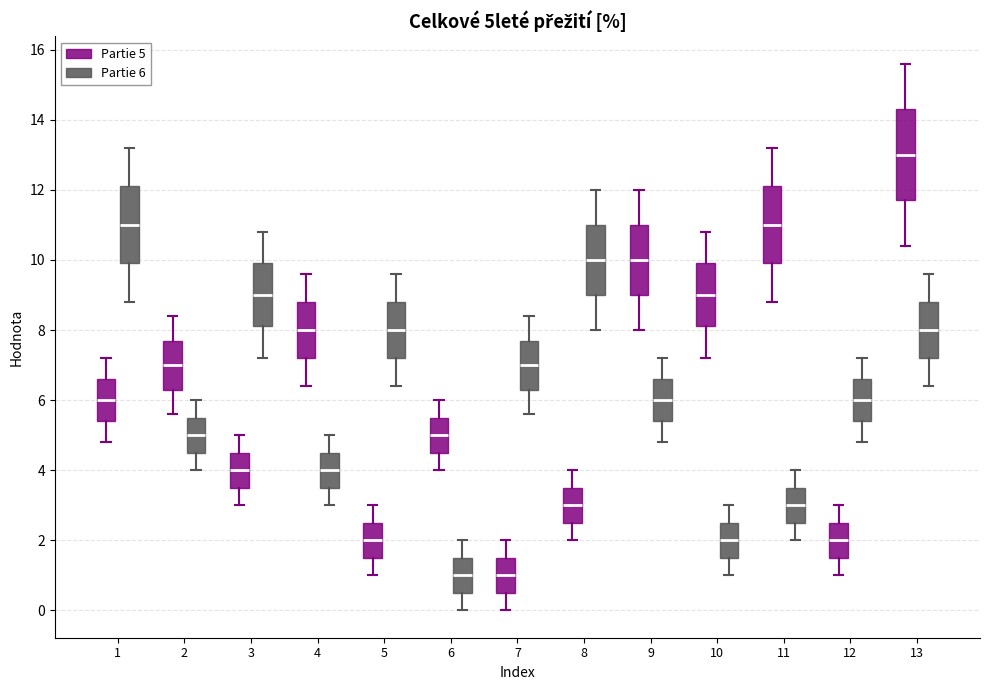

Reading left to right, transcribe this box plot: for each box, give where its median line is, the range the box spans, and where its two whiskers end, as read against the y-axis. The values are not printed on the chart, so give them approximately, as read against the axis.

1 (Partie 5): median 6.0, box 5.4 to 6.6, whiskers 4.8 to 7.2
1 (Partie 6): median 11.0, box 10.0 to 12.2, whiskers 8.8 to 13.2
2 (Partie 5): median 7.0, box 6.4 to 7.8, whiskers 5.6 to 8.4
2 (Partie 6): median 5.0, box 4.6 to 5.6, whiskers 4.0 to 6.0
3 (Partie 5): median 4.0, box 3.6 to 4.6, whiskers 3.0 to 5.0
3 (Partie 6): median 9.0, box 8.2 to 10.0, whiskers 7.2 to 10.8
4 (Partie 5): median 8.0, box 7.2 to 8.8, whiskers 6.4 to 9.6
4 (Partie 6): median 4.0, box 3.6 to 4.6, whiskers 3.0 to 5.0
5 (Partie 5): median 2.0, box 1.6 to 2.6, whiskers 1.0 to 3.0
5 (Partie 6): median 8.0, box 7.2 to 8.8, whiskers 6.4 to 9.6
6 (Partie 5): median 5.0, box 4.6 to 5.6, whiskers 4.0 to 6.0
6 (Partie 6): median 1.0, box 0.6 to 1.6, whiskers 0.0 to 2.0
7 (Partie 5): median 1.0, box 0.6 to 1.6, whiskers 0.0 to 2.0
7 (Partie 6): median 7.0, box 6.4 to 7.8, whiskers 5.6 to 8.4
8 (Partie 5): median 3.0, box 2.6 to 3.6, whiskers 2.0 to 4.0
8 (Partie 6): median 10.0, box 9.0 to 11.0, whiskers 8.0 to 12.0
9 (Partie 5): median 10.0, box 9.0 to 11.0, whiskers 8.0 to 12.0
9 (Partie 6): median 6.0, box 5.4 to 6.6, whiskers 4.8 to 7.2
10 (Partie 5): median 9.0, box 8.2 to 10.0, whiskers 7.2 to 10.8
10 (Partie 6): median 2.0, box 1.6 to 2.6, whiskers 1.0 to 3.0
11 (Partie 5): median 11.0, box 10.0 to 12.2, whiskers 8.8 to 13.2
11 (Partie 6): median 3.0, box 2.6 to 3.6, whiskers 2.0 to 4.0
12 (Partie 5): median 2.0, box 1.6 to 2.6, whiskers 1.0 to 3.0
12 (Partie 6): median 6.0, box 5.4 to 6.6, whiskers 4.8 to 7.2
13 (Partie 5): median 13.0, box 11.8 to 14.4, whiskers 10.4 to 15.6
13 (Partie 6): median 8.0, box 7.2 to 8.8, whiskers 6.4 to 9.6